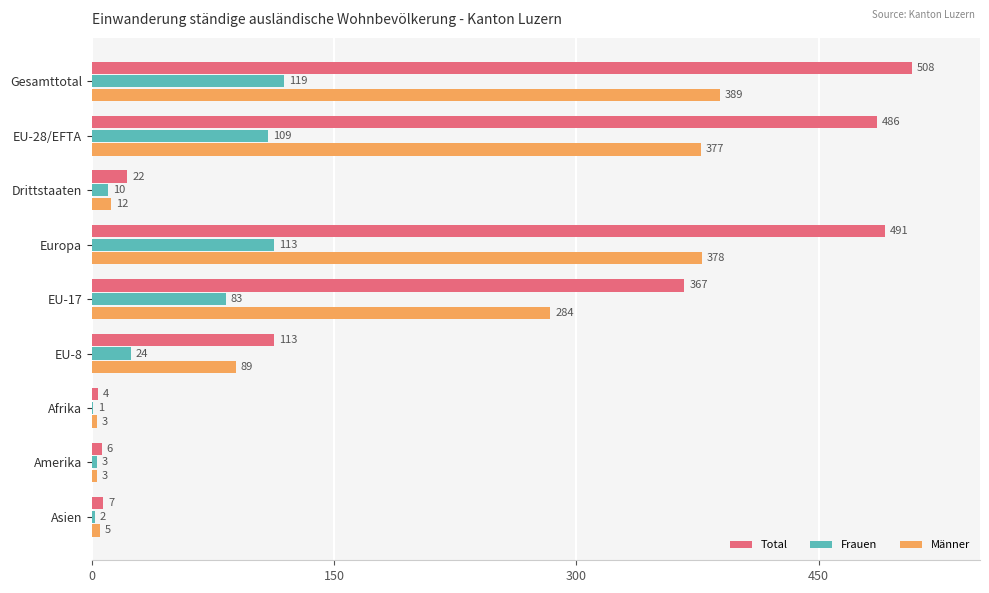

At which category is the sum across all series the highest?

Gesamttotal